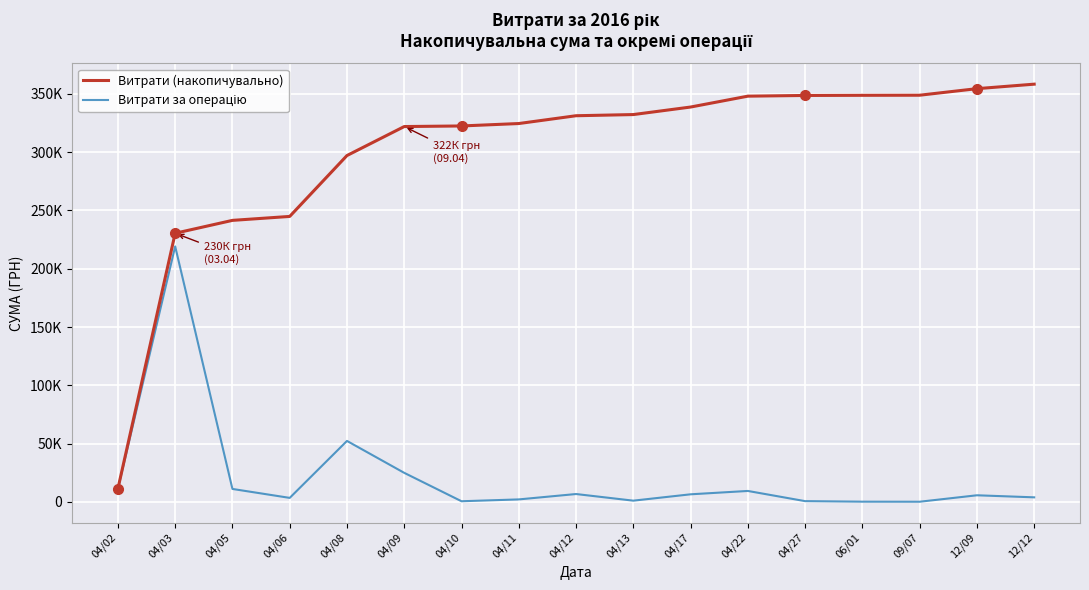

List the series in order of their overall mean, highest first.

Витрати (накопичувально), Витрати за операцію